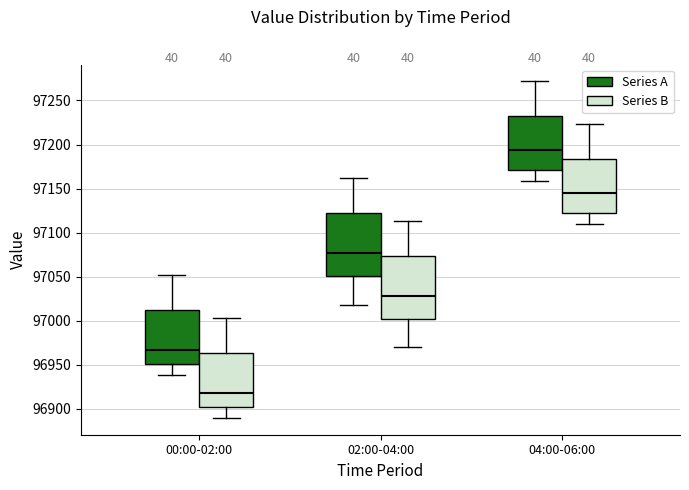

Which box has the lowest median line?

00:00-02:00 (Series B)